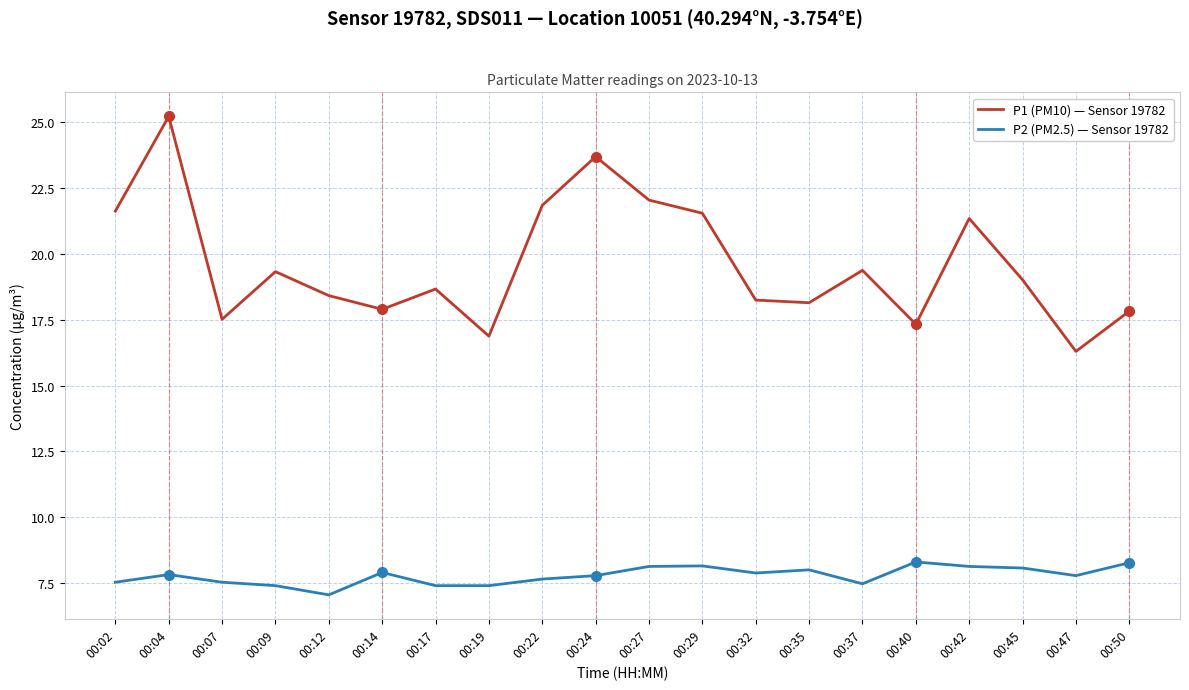

What is the average value of the P2 (PM2.5) — Sensor 19782 series?

7.8